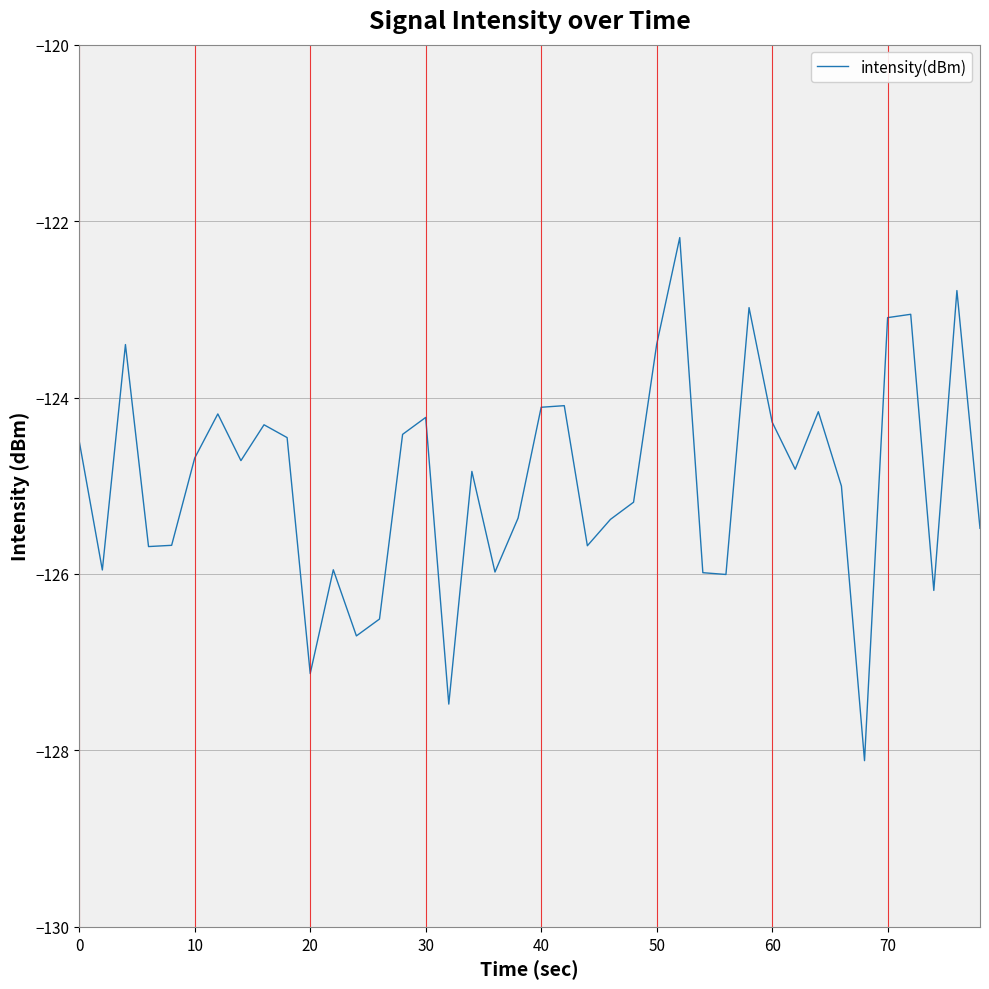

What is the difference between the maximum and minimum values?

5.9